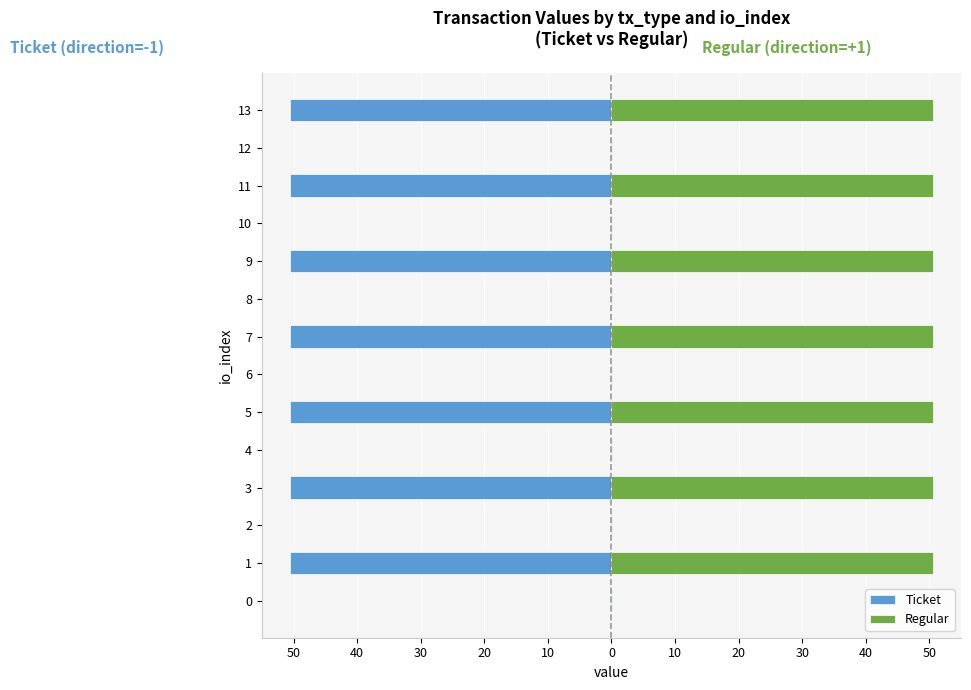

What is the sum of the Ticket values at 4 and 13?

-50.7